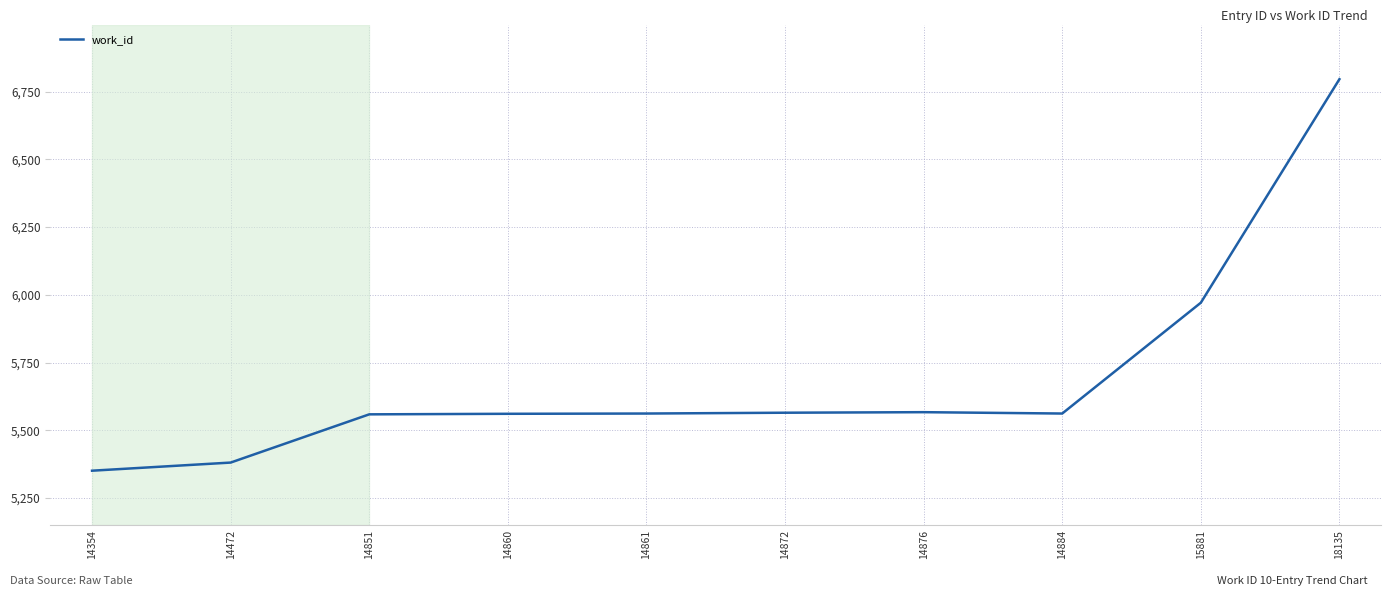

What value does the data have at 14860?

5561